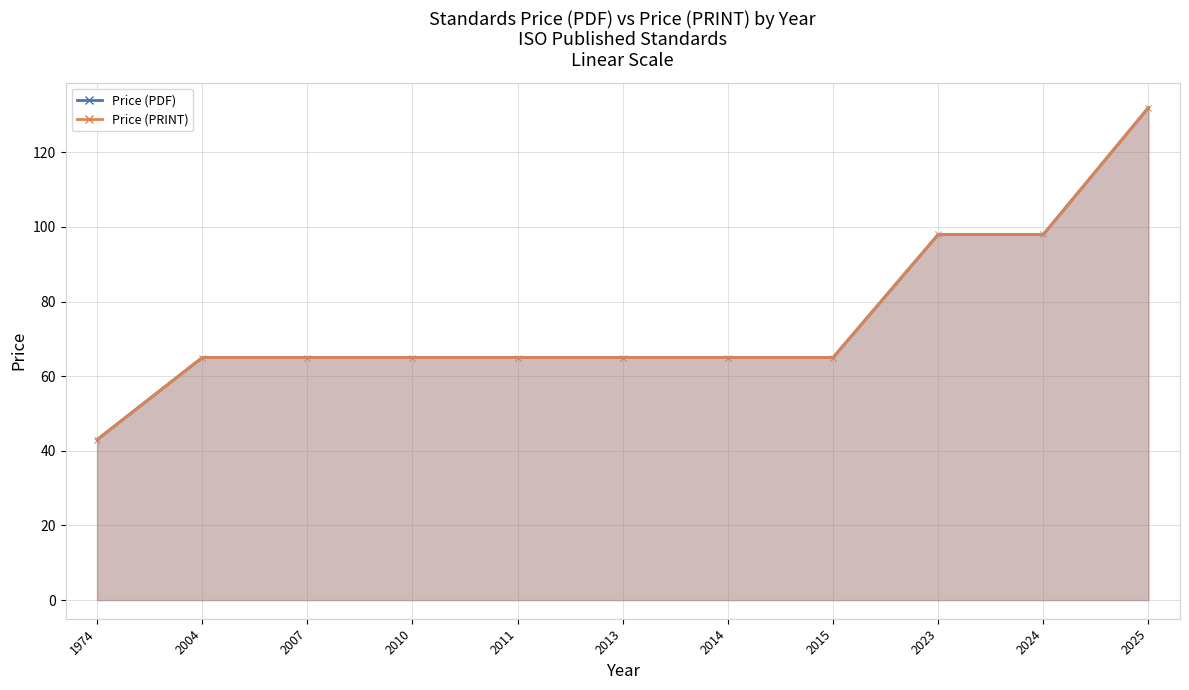

True or false: Price (PRINT) has more than 2 points higher than both neighbors.

False